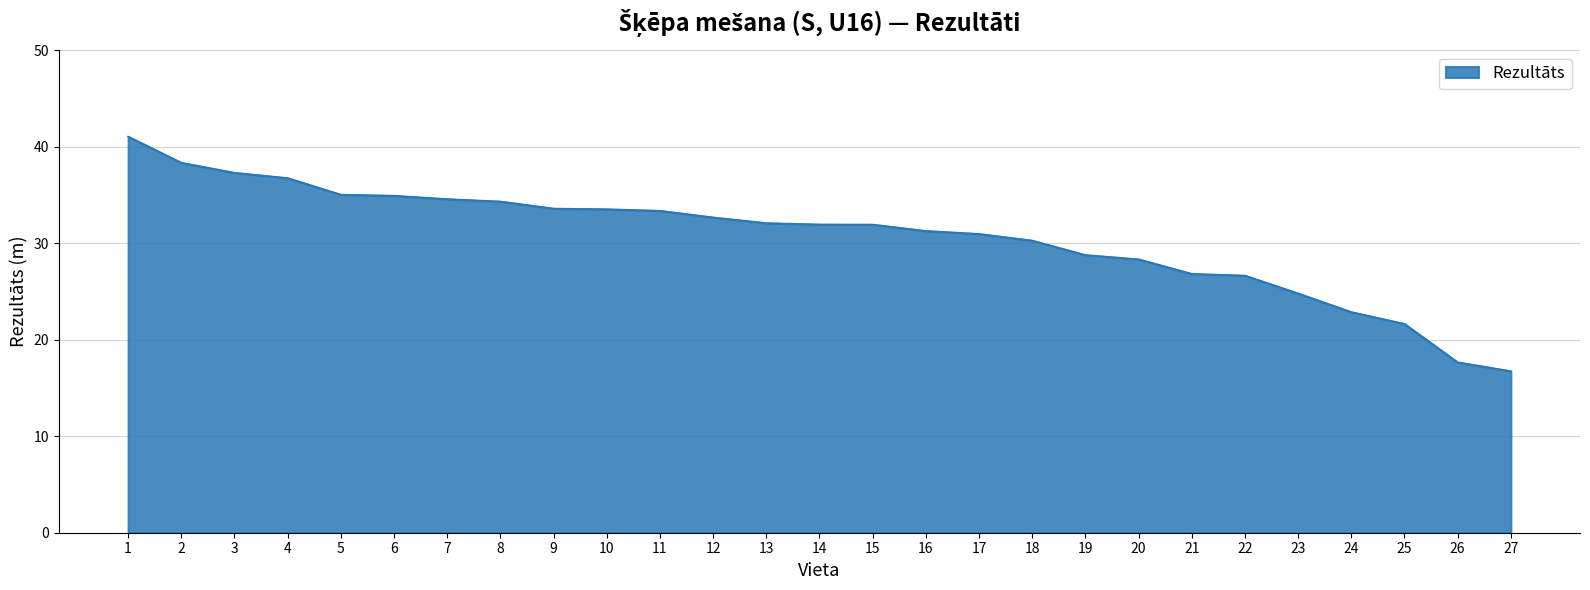

What is the greatest value displayed?

41.1